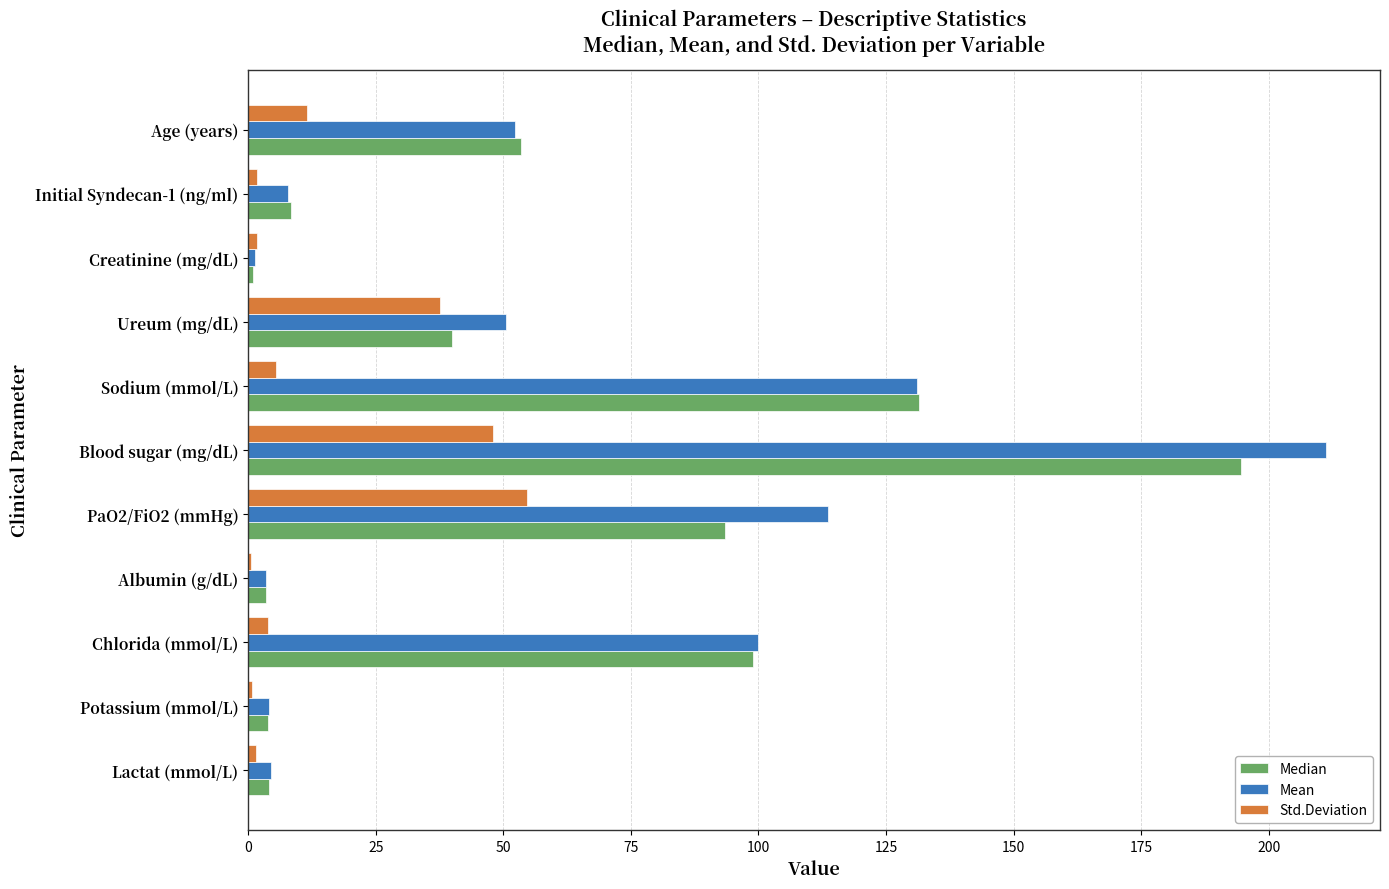

What is the total value across all series at Blood sugar (mg/dL)?

453.7